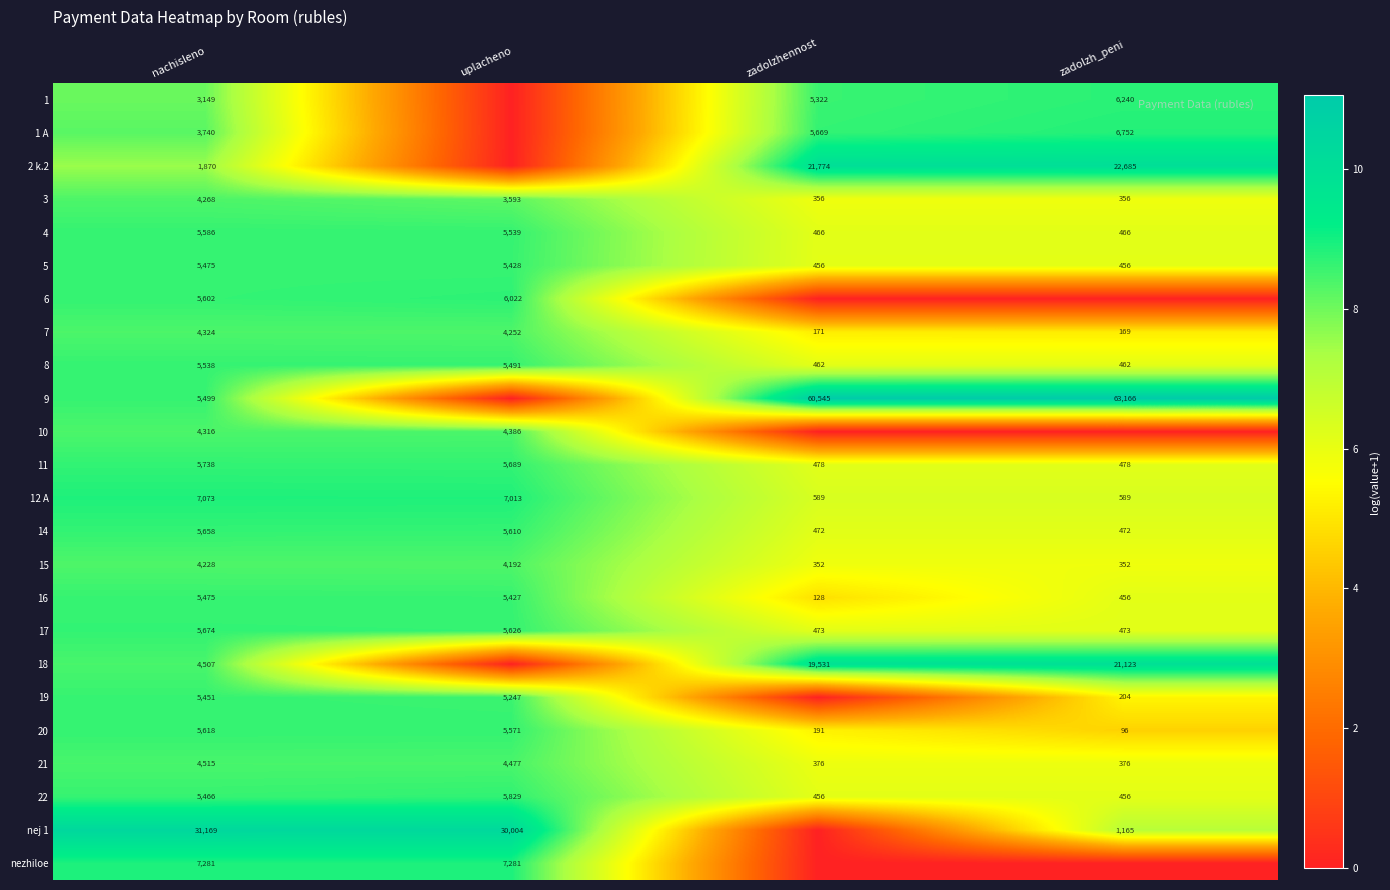

At how many categories does at least one series exceed 9?

4